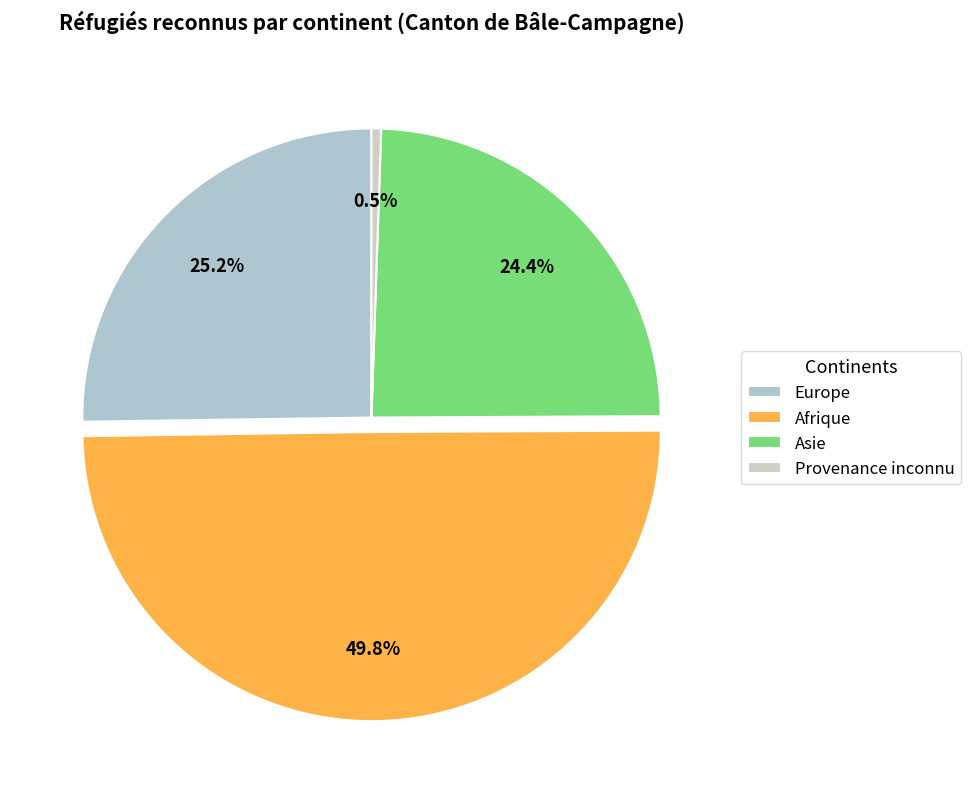

What portion of the pie excludes Asie?

75.6%